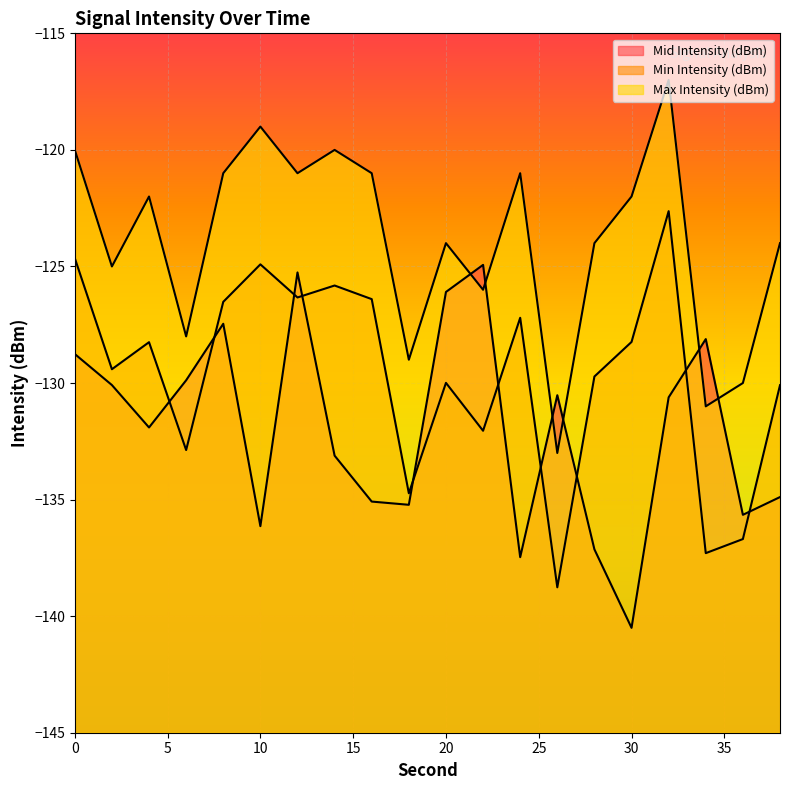

List the series in order of their peak value, highest first.

Max Intensity (dBm), Min Intensity (dBm), Mid Intensity (dBm)